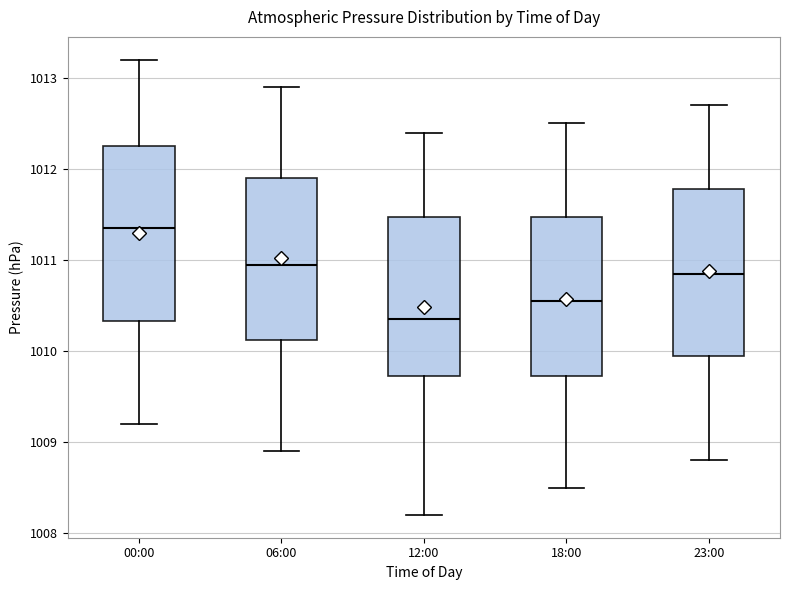

Reading left to right, transcribe this box plot: for each box, give where its median line is, the range the box spans, and where its two whiskers end, as read against the y-axis. The values are not printed on the chart, so give them approximately, as read against the axis.

00:00: median 1011.4, box 1010.3 to 1012.3, whiskers 1009.2 to 1013.2
06:00: median 1011.0, box 1010.1 to 1011.9, whiskers 1008.9 to 1012.9
12:00: median 1010.4, box 1009.7 to 1011.5, whiskers 1008.2 to 1012.4
18:00: median 1010.6, box 1009.7 to 1011.5, whiskers 1008.5 to 1012.5
23:00: median 1010.9, box 1010.0 to 1011.8, whiskers 1008.8 to 1012.7